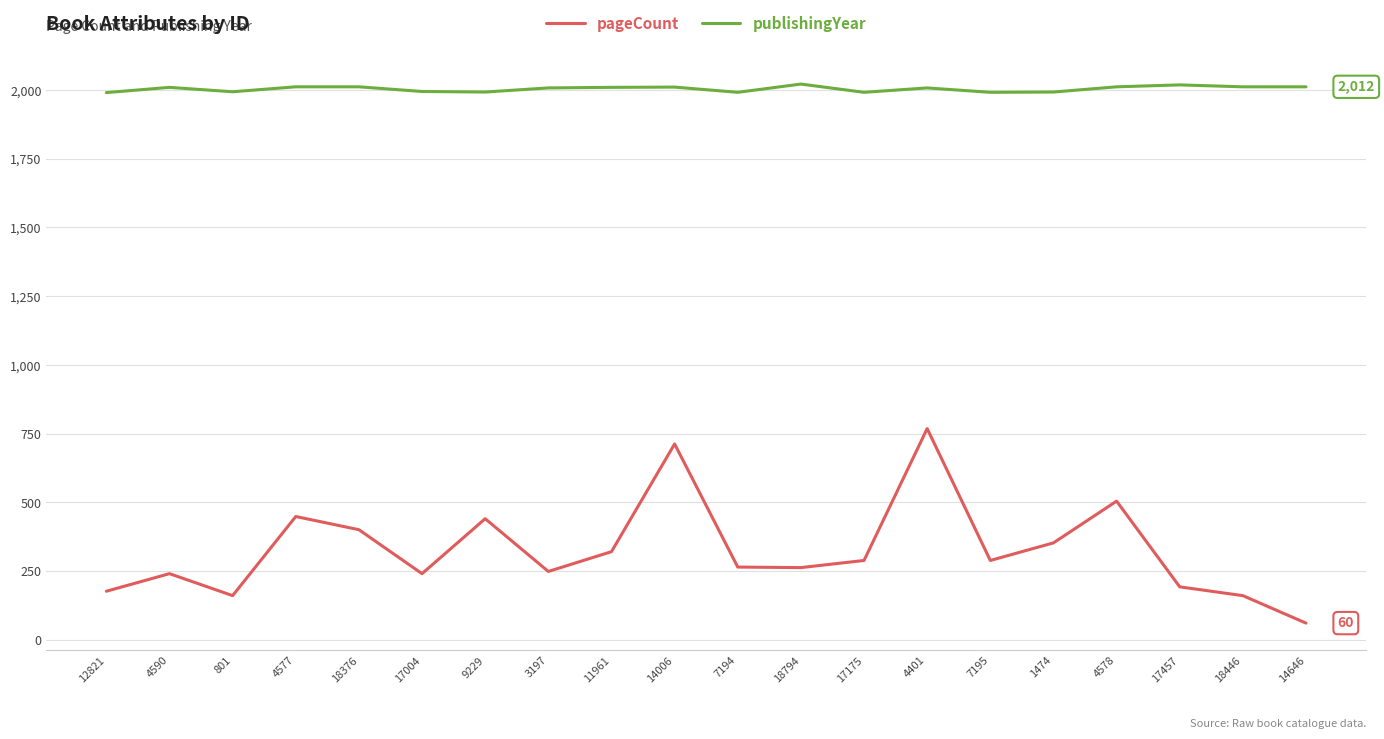

List the series in order of their peak value, lowest first.

pageCount, publishingYear